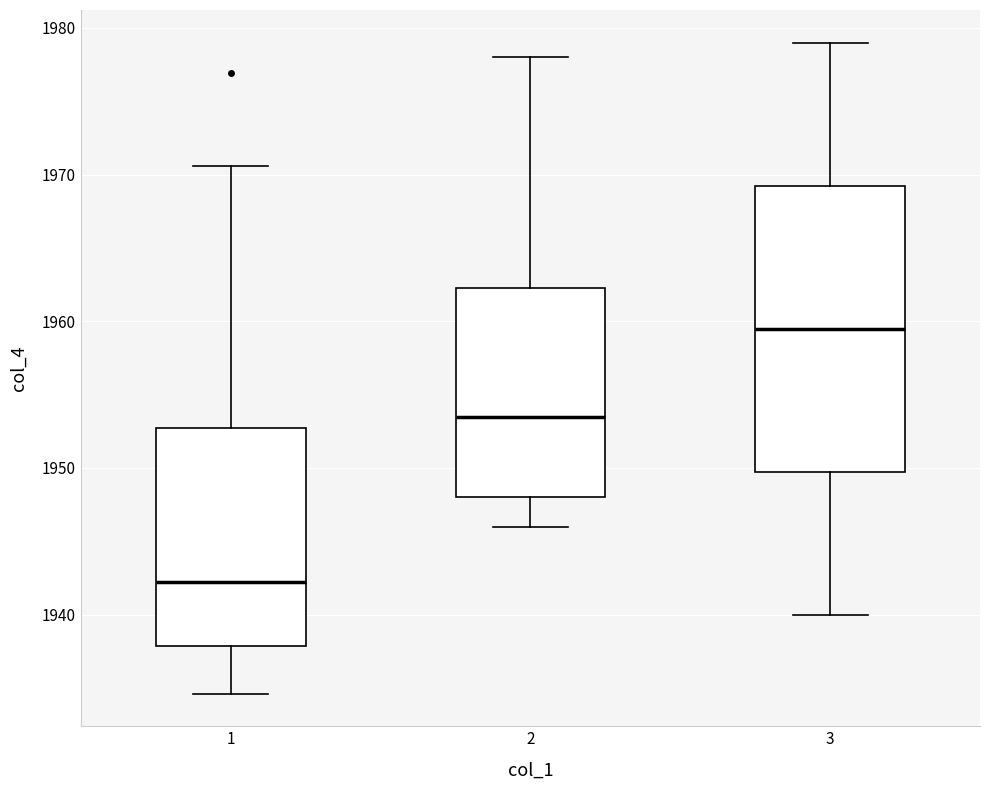

Reading left to right, transcribe this box plot: for each box, give where its median line is, the range the box spans, and where its two whiskers end, as read against the y-axis. The values are not printed on the chart, so give them approximately, as read against the axis.

1: median 1942, box 1938 to 1953, whiskers 1935 to 1971
2: median 1954, box 1948 to 1962, whiskers 1946 to 1978
3: median 1960, box 1950 to 1969, whiskers 1940 to 1979